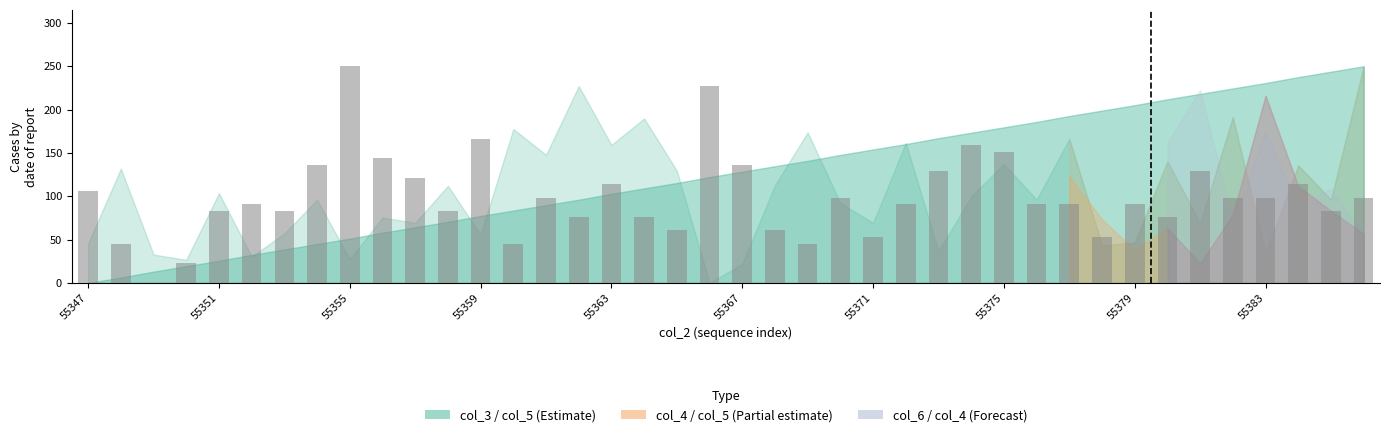

What is the sum of all values?

3977.3